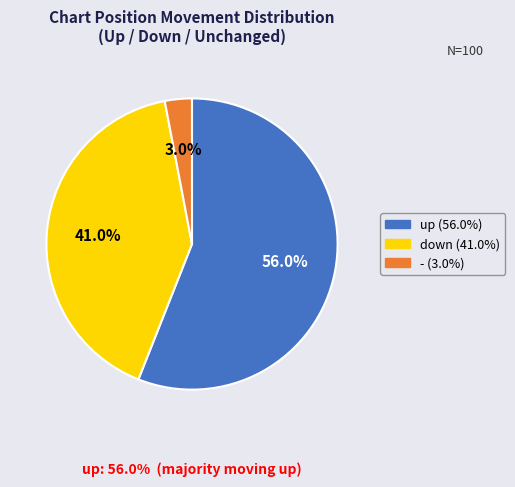

Is there a majority slice in this chart?

Yes